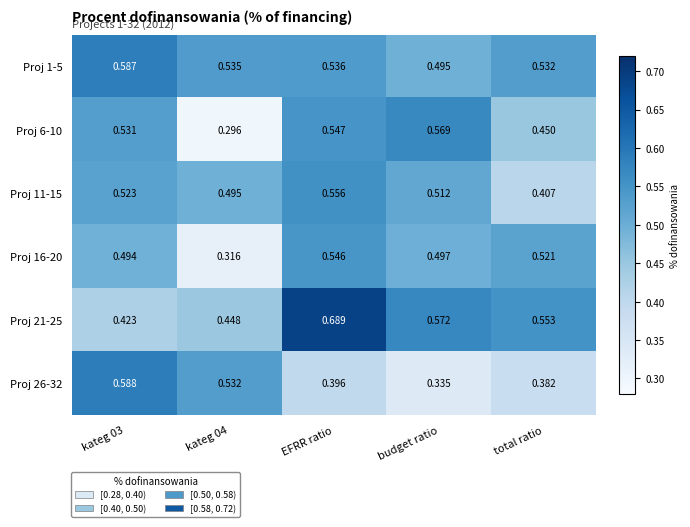

At which category does the chart reach its peak across all series?

EFRR ratio